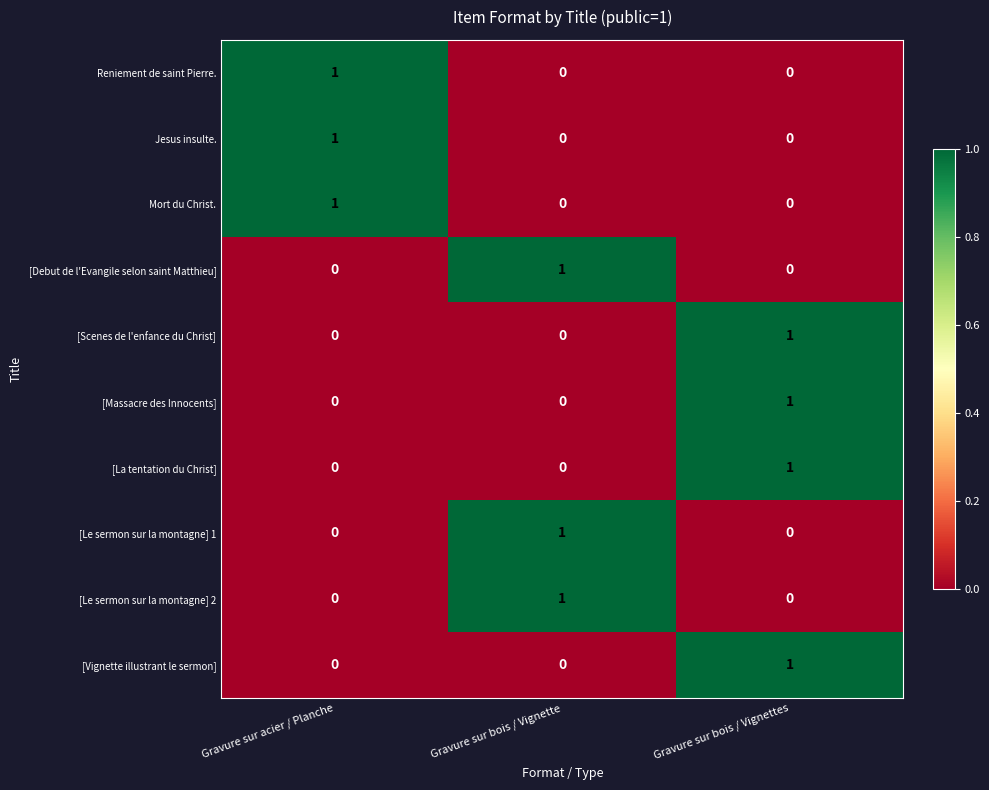

Count the [Massacre des Innocents] values in the range 0 to 1.

3